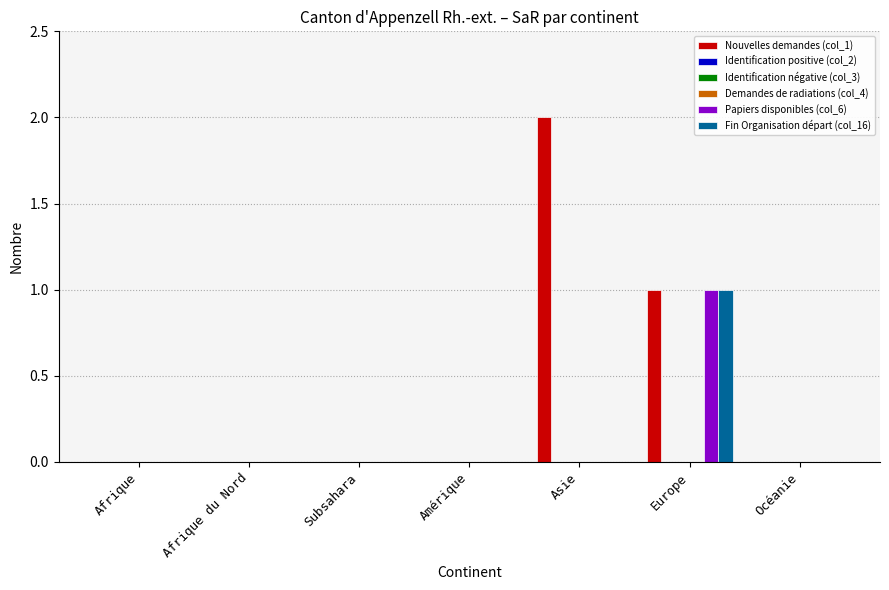

Rank the categories by Demandes de radiations (col_4) value from lowest to highest.

Afrique, Afrique du Nord, Subsahara, Amérique, Asie, Europe, Océanie